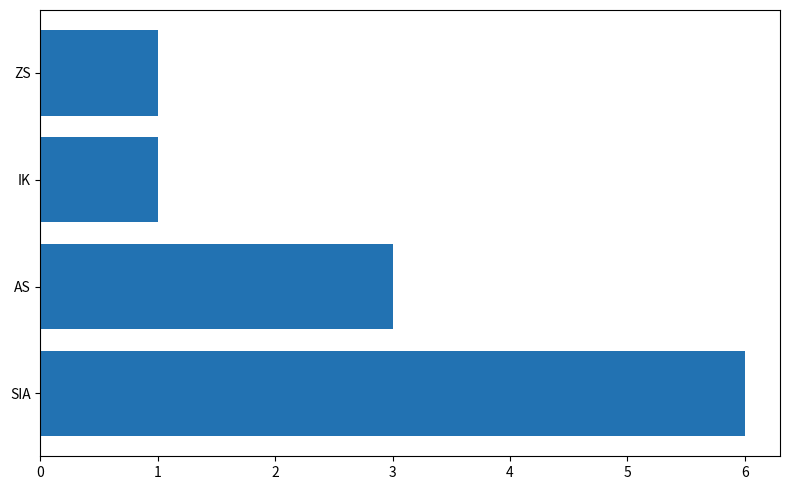

What is the approximate value at AS?

3